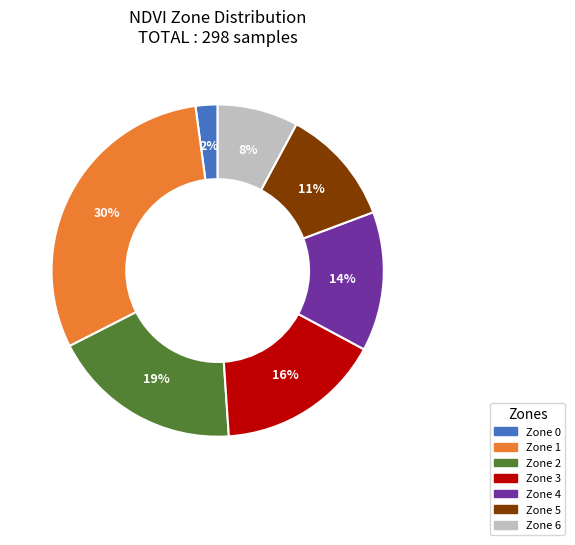

To the nearest percent, what is the average slice percentage?

14%